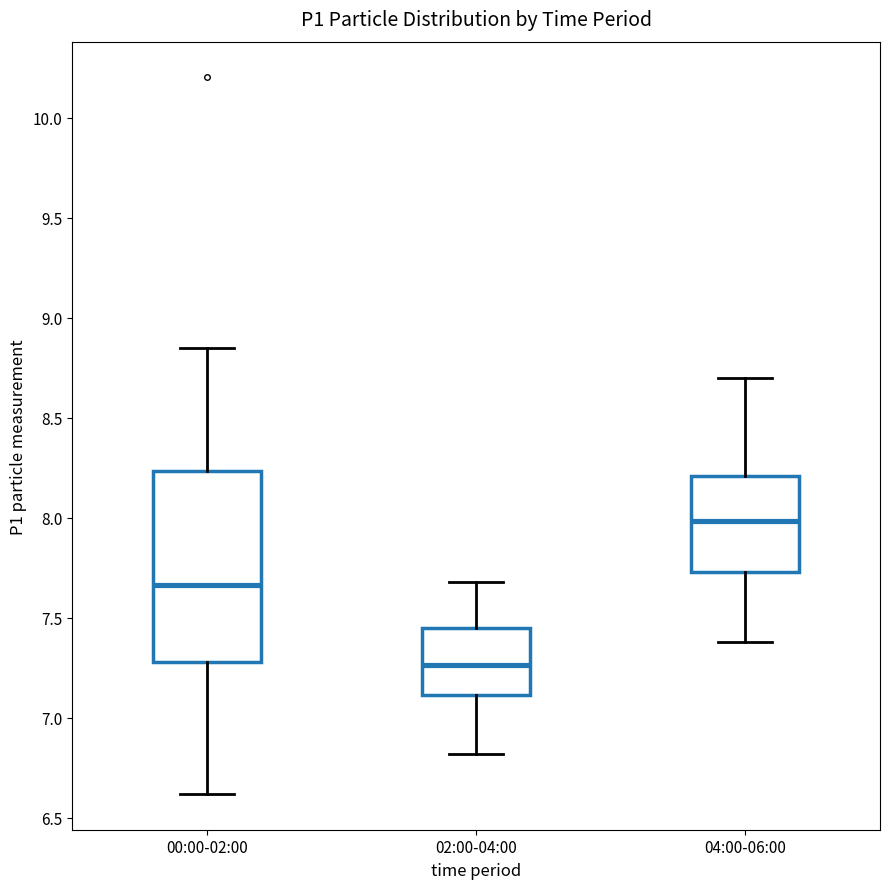

Reading left to right, read every box against the y-axis: the position of its median line, the range the box covers, and the ends of its whiskers. The values are not printed on the chart, so give them approximately, as read against the axis.

00:00-02:00: median 7.65, box 7.30 to 8.25, whiskers 6.60 to 8.85
02:00-04:00: median 7.25, box 7.10 to 7.45, whiskers 6.80 to 7.70
04:00-06:00: median 8.00, box 7.75 to 8.20, whiskers 7.40 to 8.70